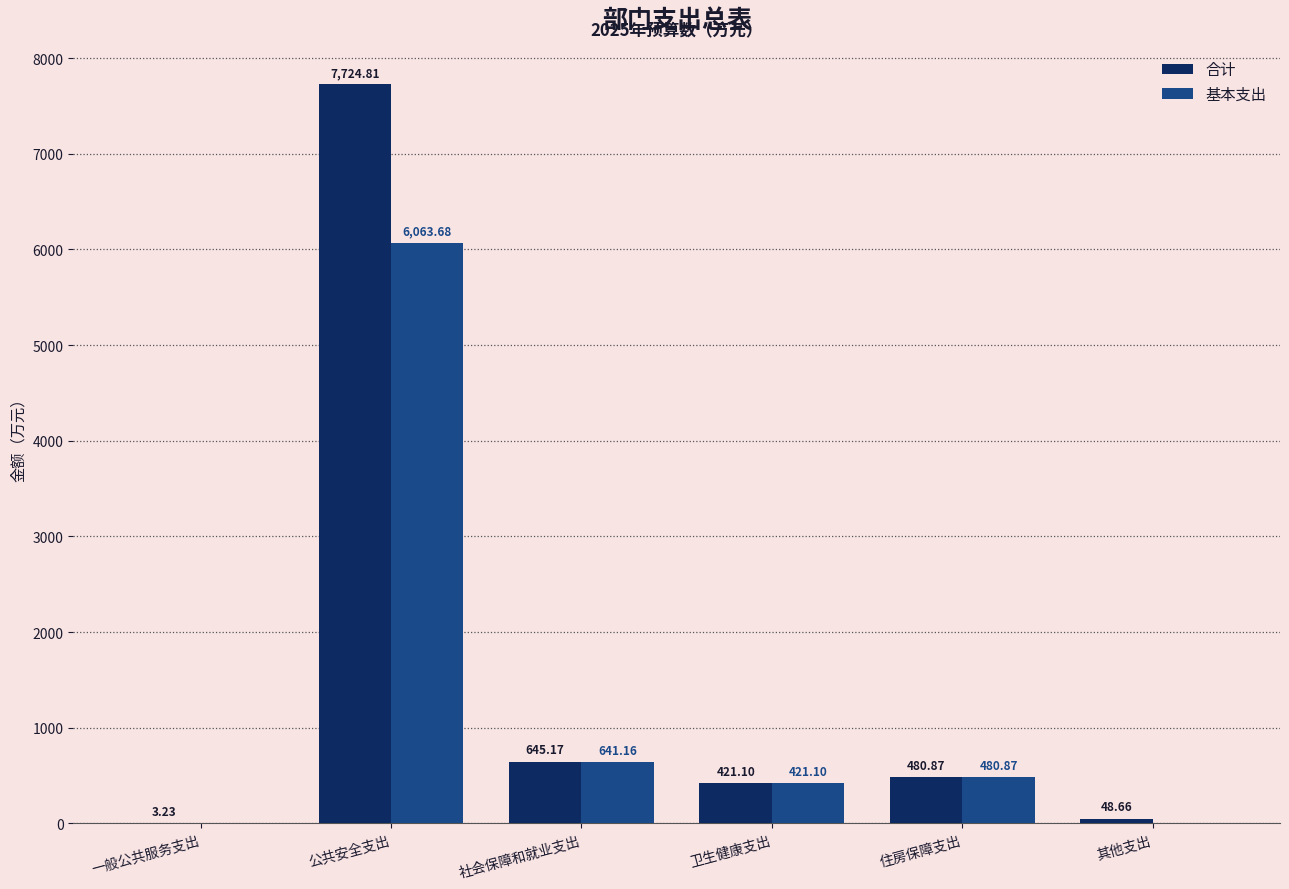

Which series changed the most between 公共安全支出 and 社会保障和就业支出?

合计